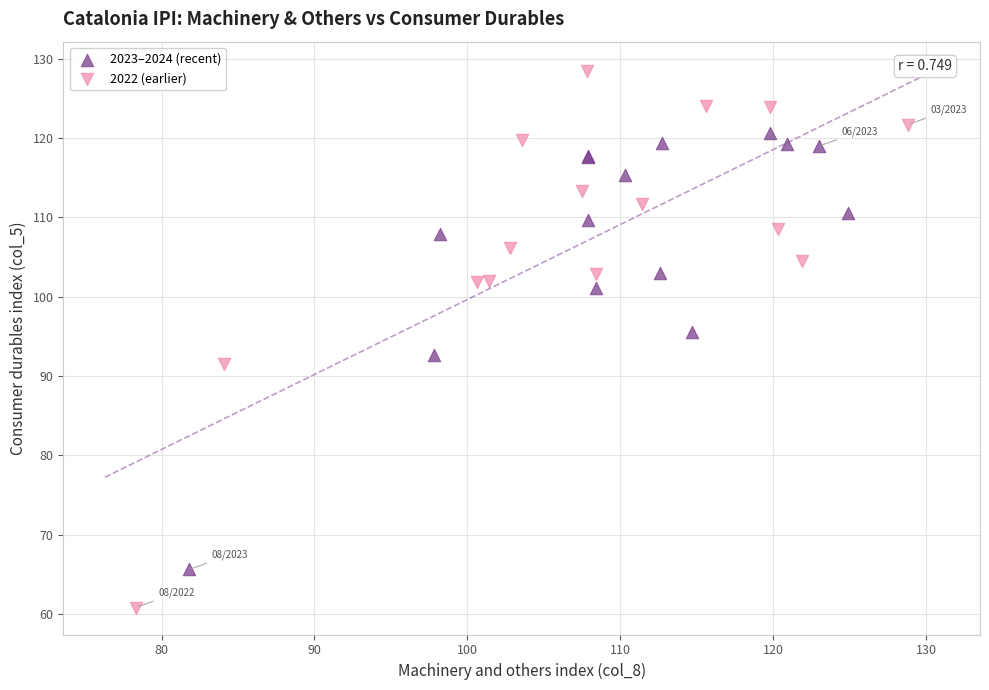

Which series reaches the minimum Y coordinate?

2022 (earlier)